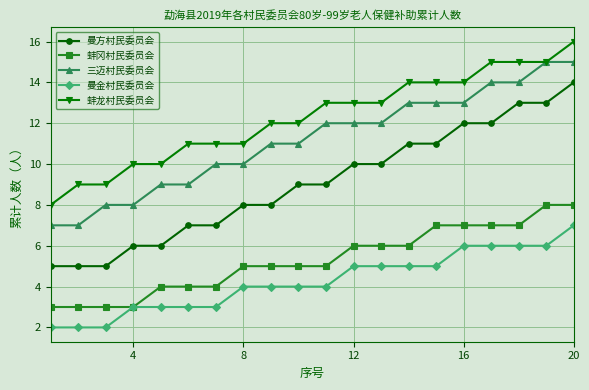

Which series has the widest spread of values?

曼方村民委员会